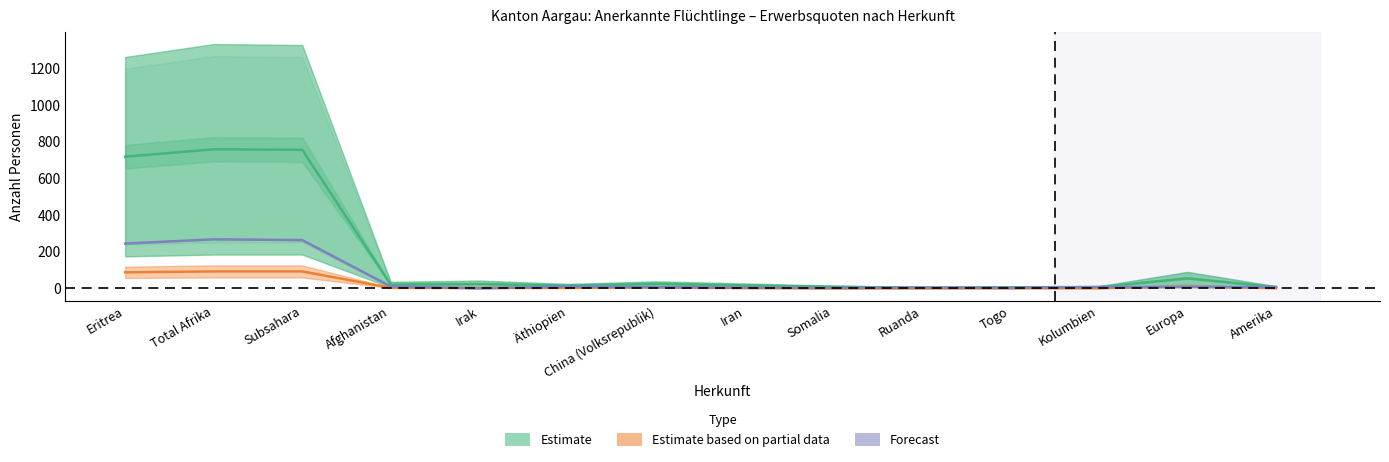

Reading right to left, list all the values displayed in this chart.

Estimate (center): Amerika=6.7	Europa=54.3	Kolumbien=6.7	Togo=5.7	Ruanda=3.3	Somalia=8.0	Iran=15.3	China (Volksrepublik)=24.0	Äthiopien=14.3	Irak=23.0	Afghanistan=20.0	Subsahara=755.3	Total Afrika=758.0	Eritrea=717.7
Estimate based on partial data (center): Amerika=1.0	Europa=9.5	Kolumbien=1.0	Togo=1.0	Ruanda=0.5	Somalia=0.5	Iran=2.0	China (Volksrepublik)=5.0	Äthiopien=2.5	Irak=2.0	Afghanistan=2.5	Subsahara=92.0	Total Afrika=92.0	Eritrea=87.0
Forecast (center): Amerika=7.0	Europa=7.0	Kolumbien=7.0	Togo=2.0	Ruanda=4.0	Somalia=2.0	Iran=3.0	China (Volksrepublik)=6.0	Äthiopien=9.0	Irak=0.0	Afghanistan=10.0	Subsahara=263.0	Total Afrika=267.0	Eritrea=244.0